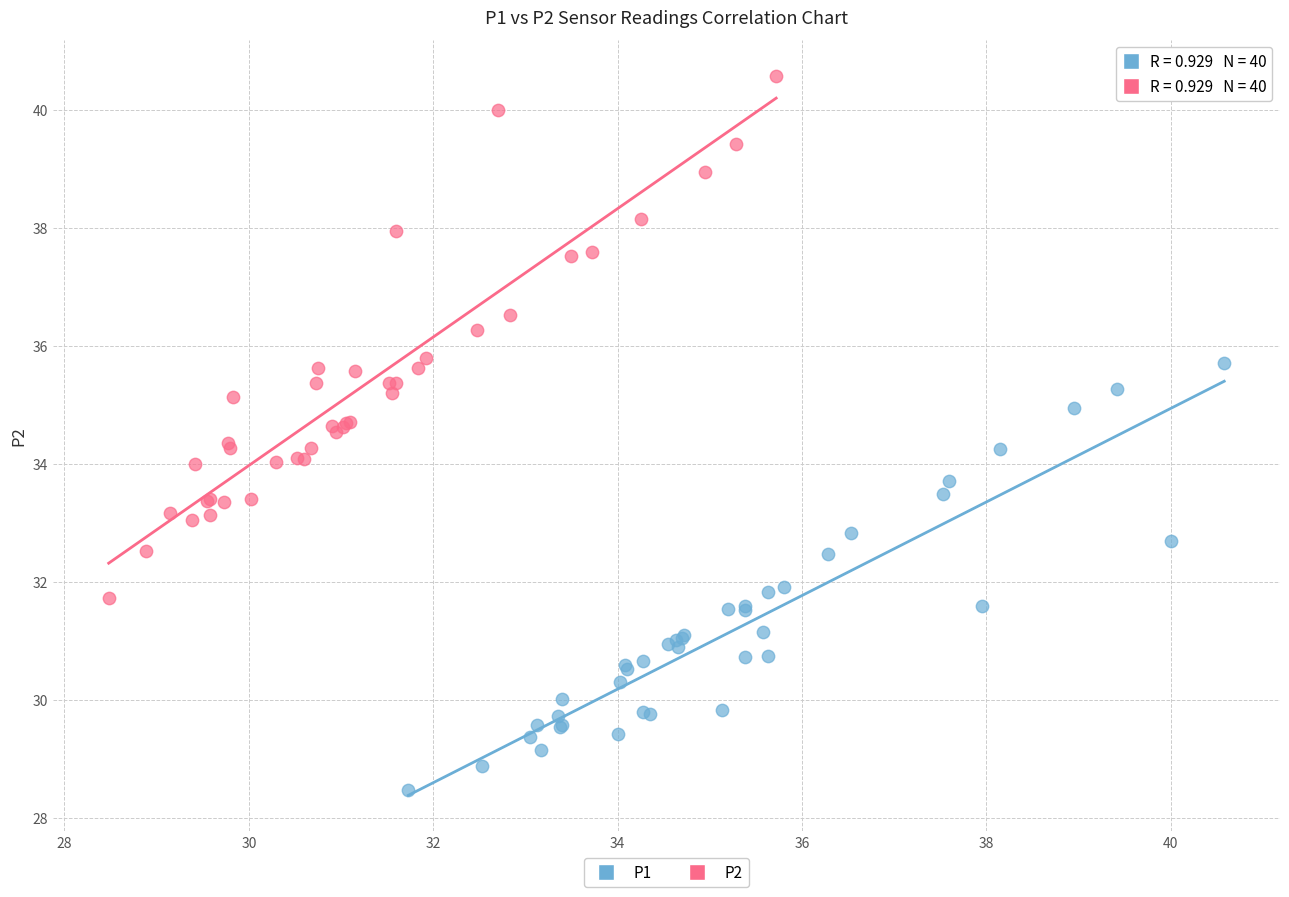

Which series reaches the maximum Y coordinate?

P2